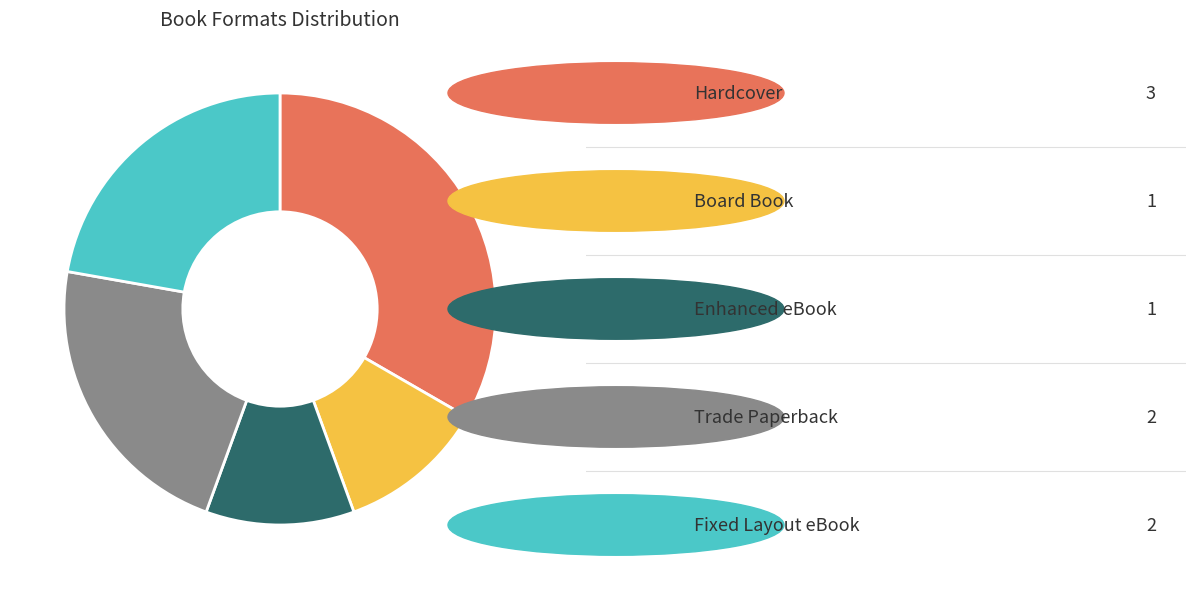

Does any single category account for the majority?

No